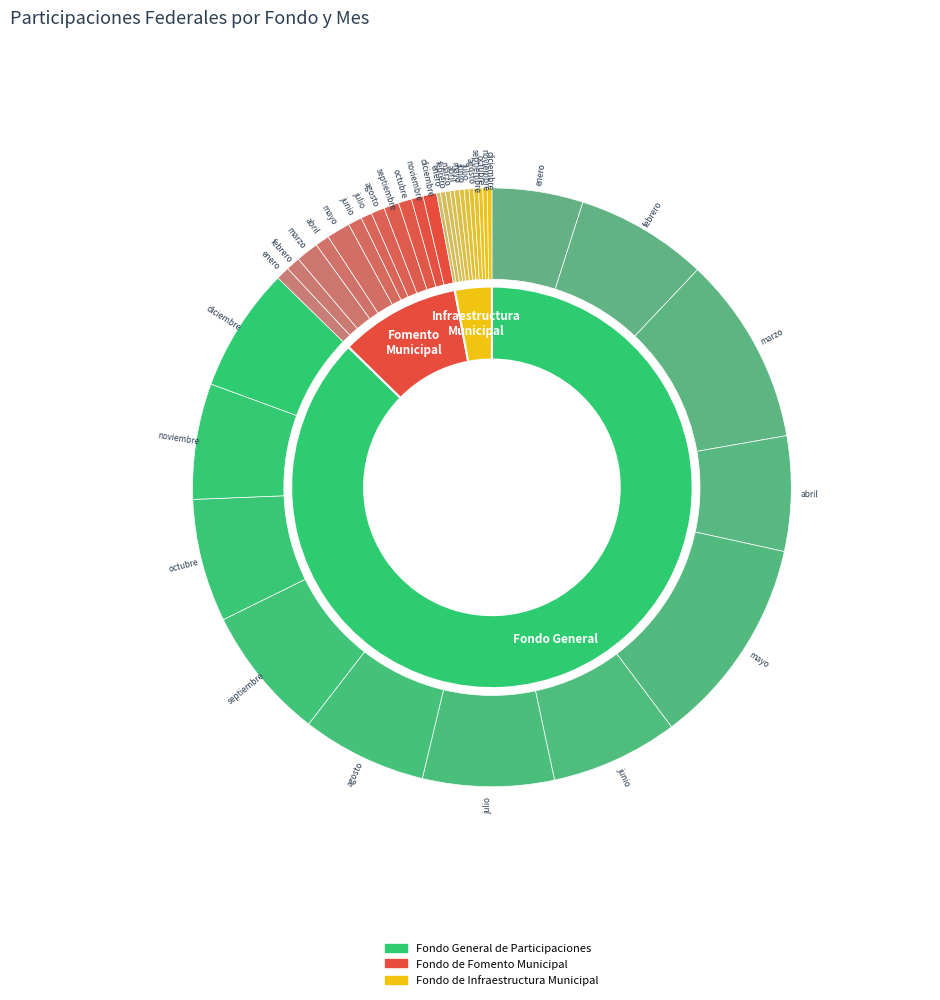

To the nearest percent, what portion does agosto represent?

9%